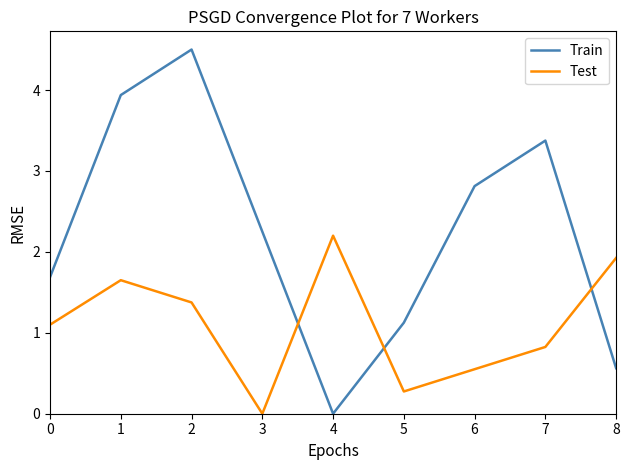

Does the chart have visible grid lines?

No